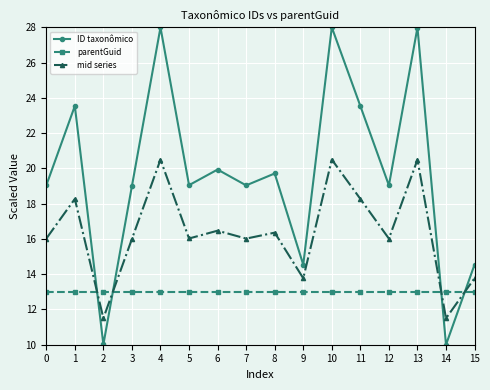

Does the chart display data point markers on the line(s)?

Yes